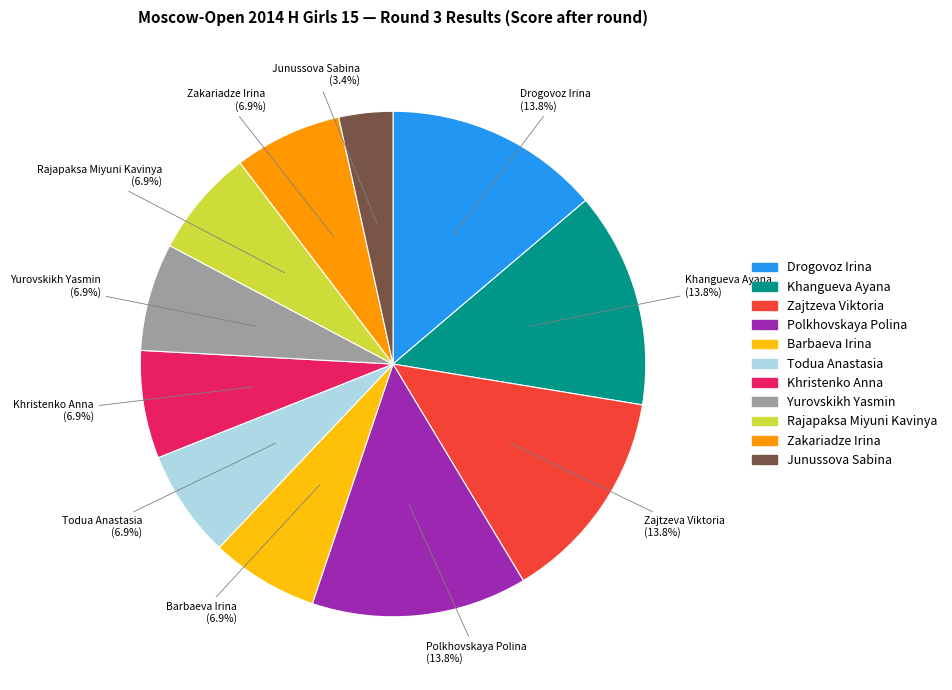

Does any single category account for the majority?

No